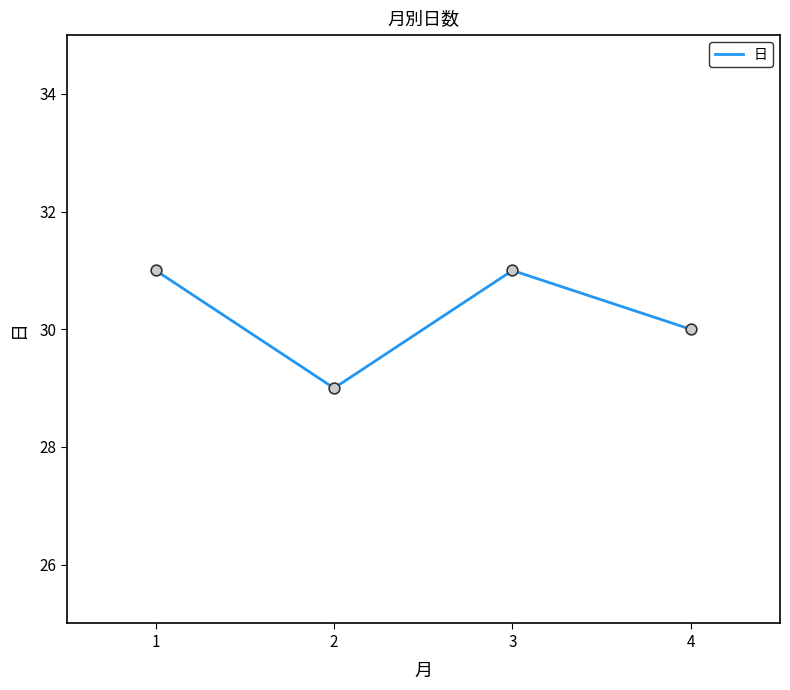

Approximately how many times larger is the value at 4 compared to 1?

1.0